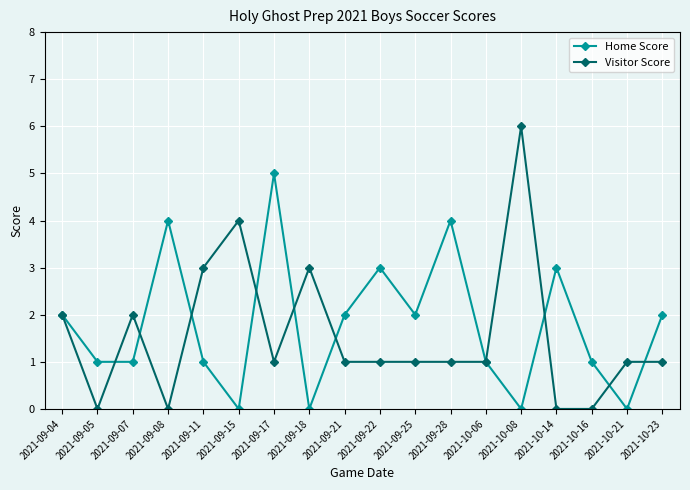

True or false: Home Score has a value of 1 at 2021-10-16.

True